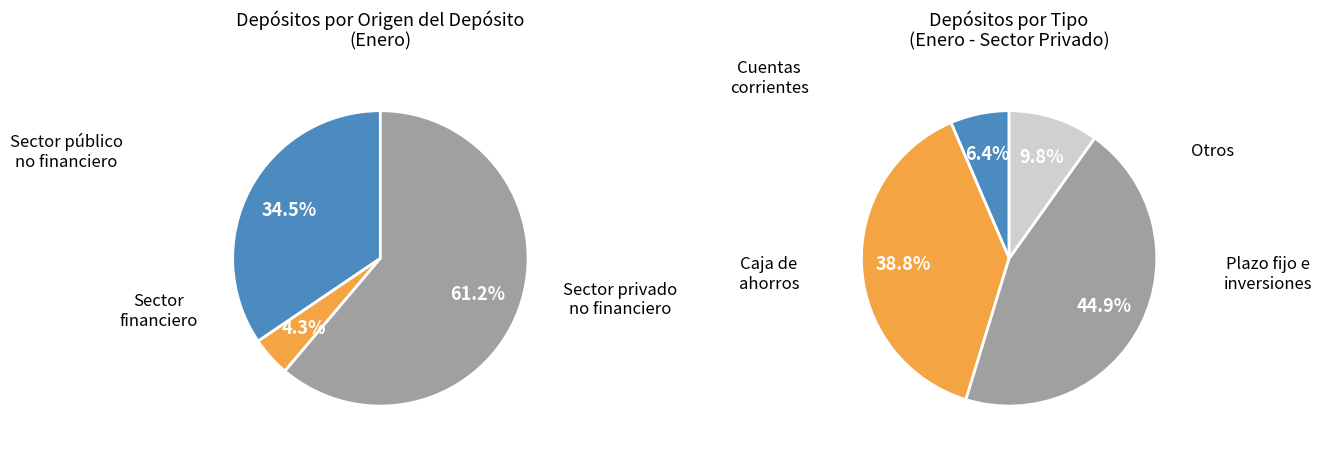

Combined, do Sector privado no financiero and Sector financiero account for over 50%?

Yes